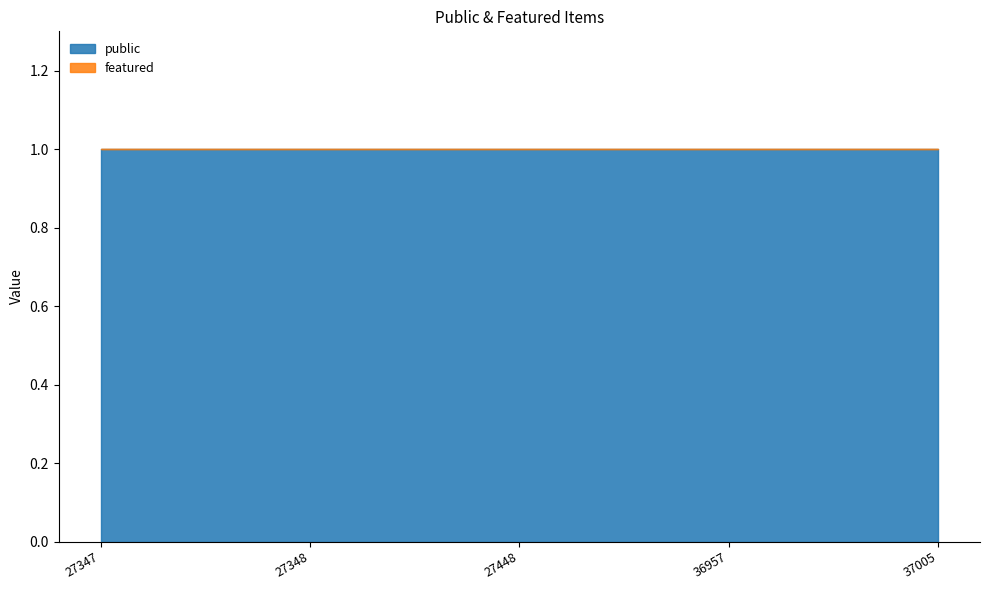

True or false: featured and public intersect in this chart.

False